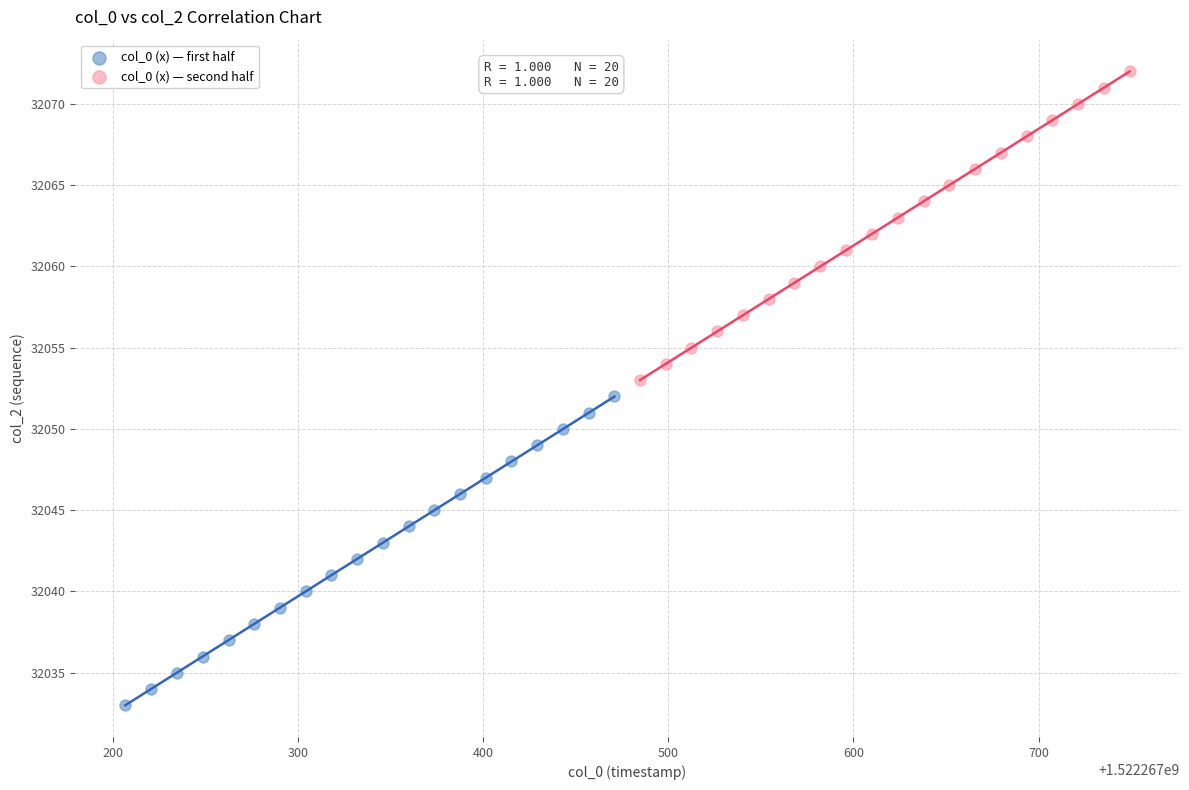

Which series contains the lowest Y value?

col_0 (x) — first half